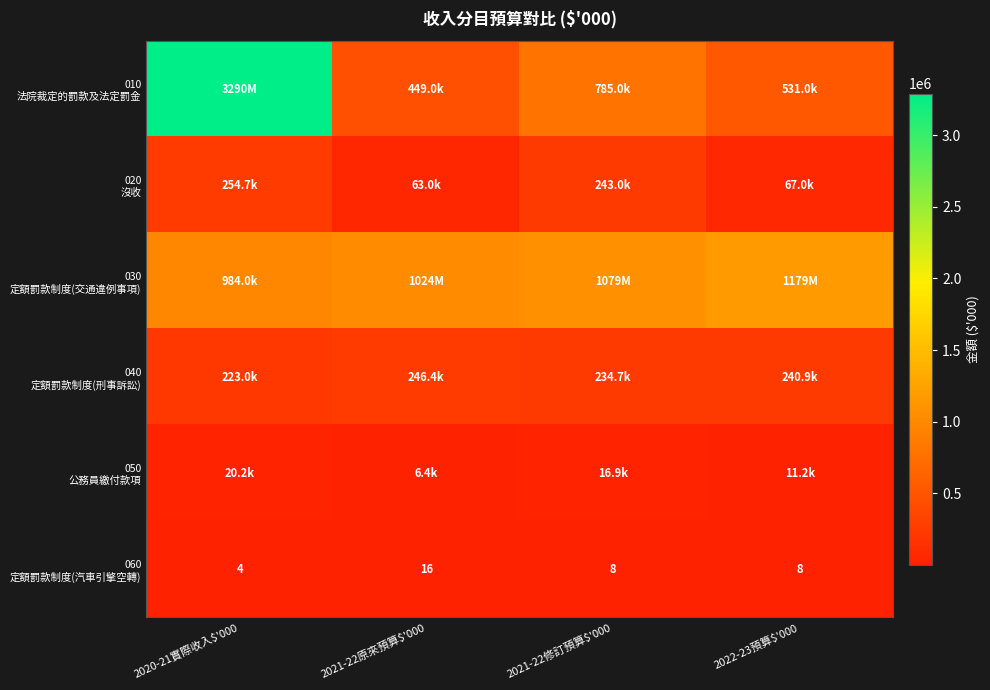

Between 2020-21實際收入$'000 and 2022-23預算$'000, which is larger?

2020-21實際收入$'000